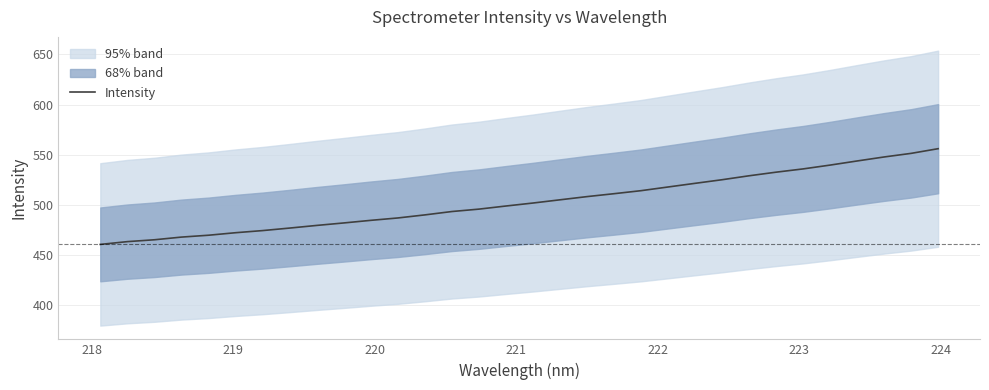

What is the maximum value for Intensity?

556.0